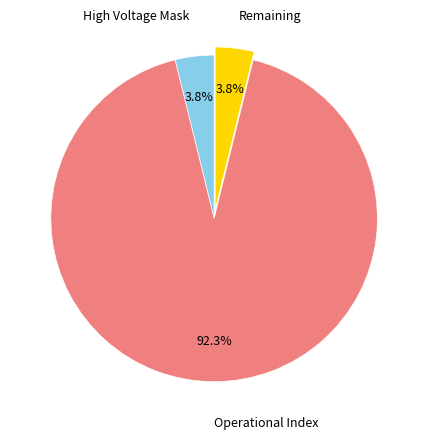

How many segments does this pie chart have?

3